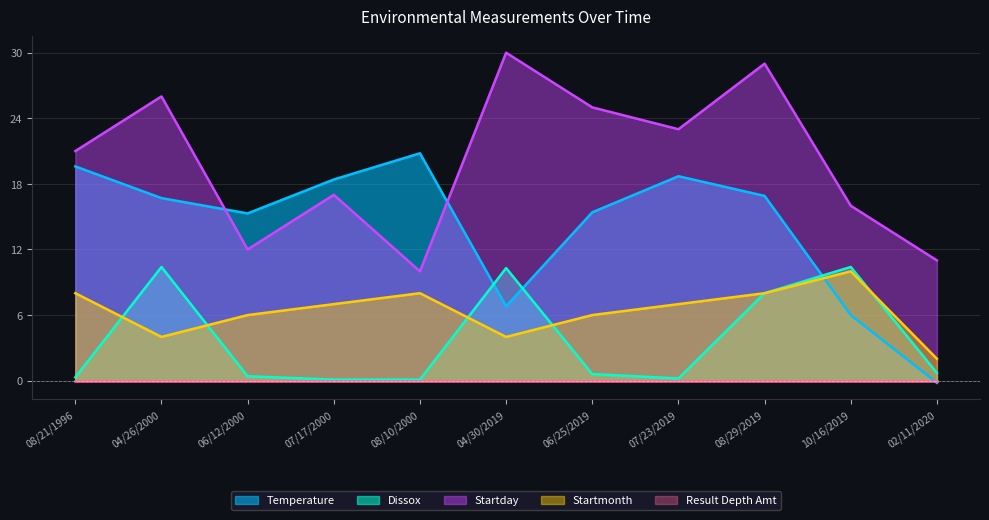

The Startmonth series shows 8.0 at 08/29/2019. True or false?

True